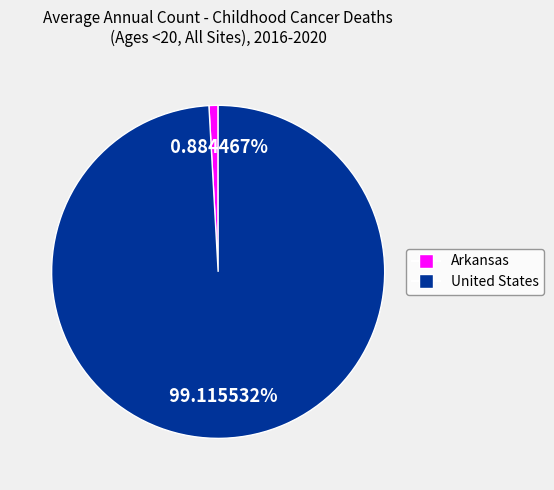

To the nearest percent, what is the combined percentage of Arkansas and United States?

100%